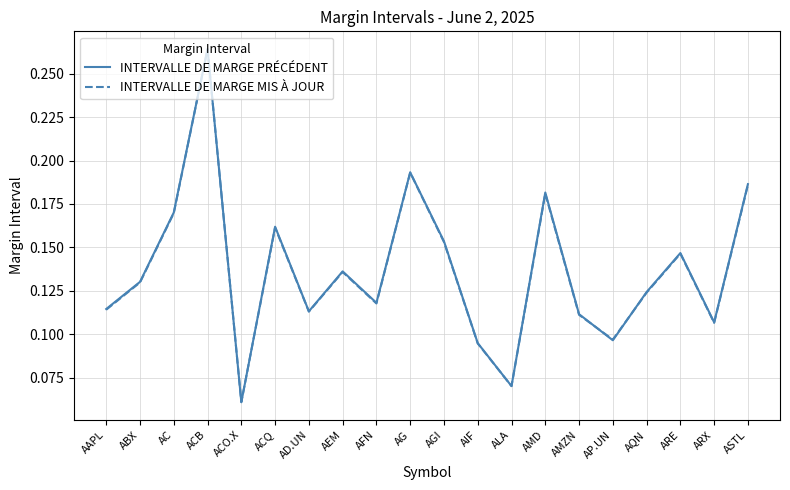

Is it true that INTERVALLE DE MARGE MIS À JOUR equals 0.2 at AAPL?

False